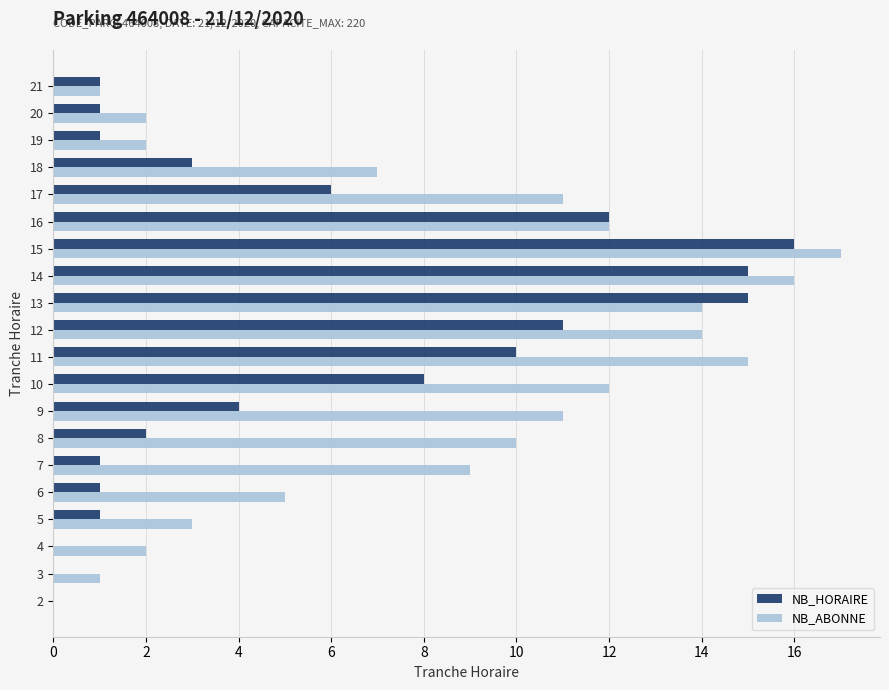

How many data points does each series have?

20